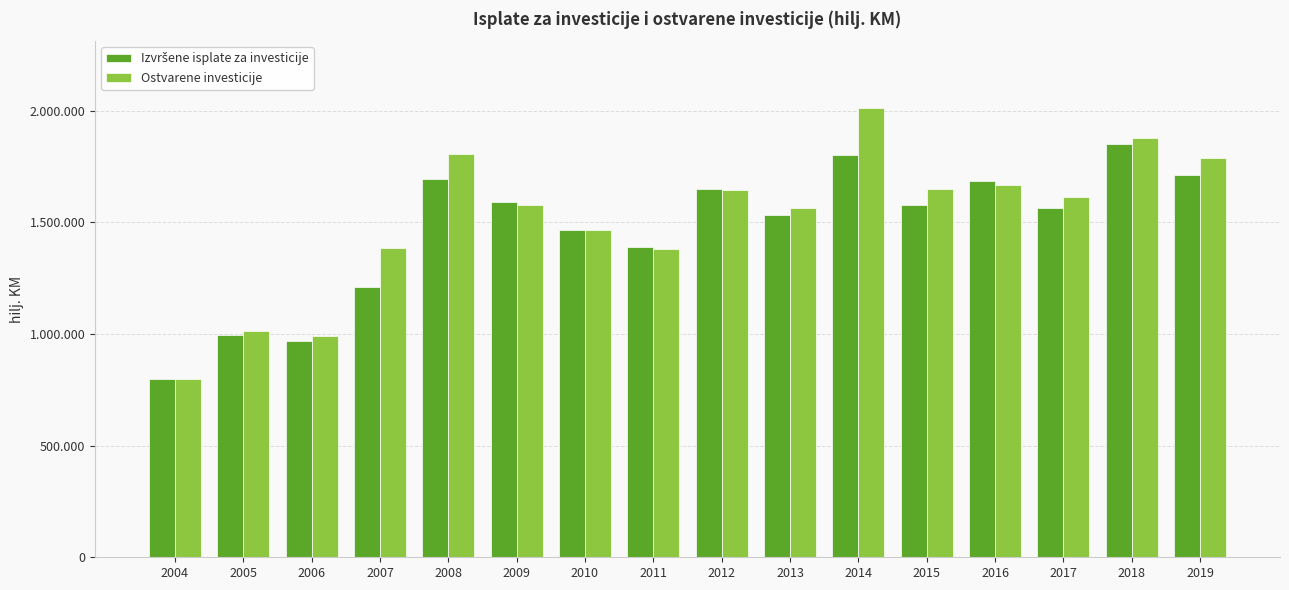

Rank the categories by Ostvarene investicije value from lowest to highest.

2004, 2006, 2005, 2011, 2007, 2010, 2013, 2009, 2017, 2012, 2015, 2016, 2019, 2008, 2018, 2014